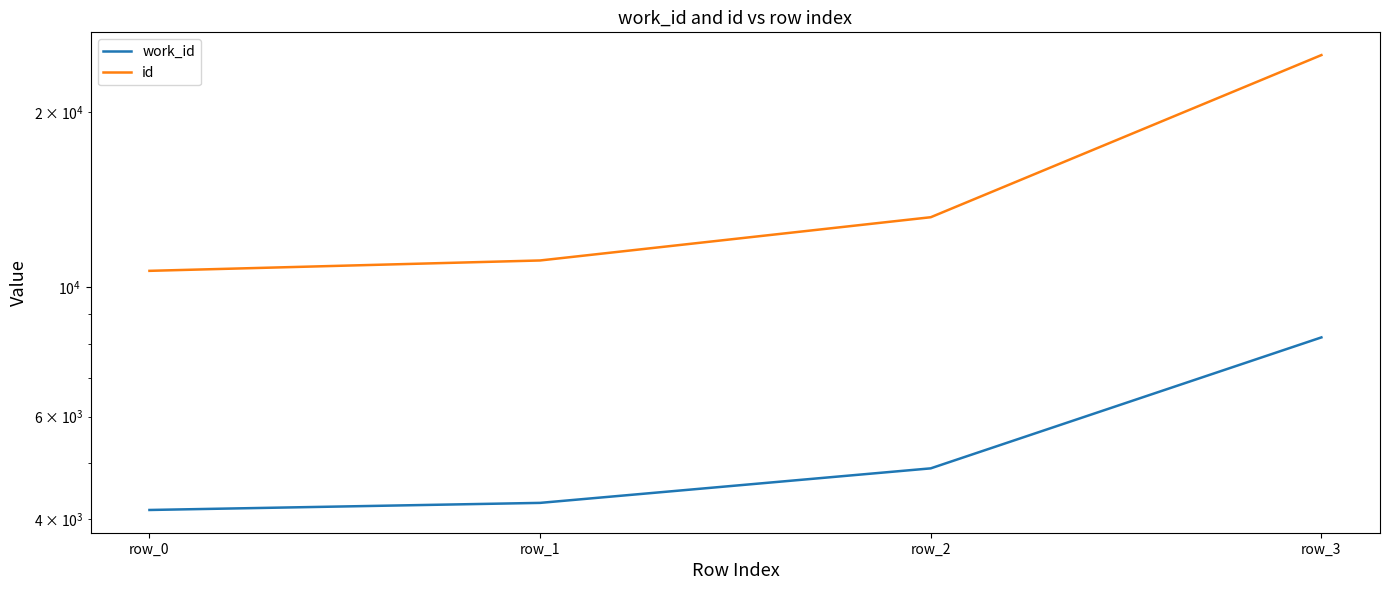

What are all the series names shown in the legend?

work_id, id